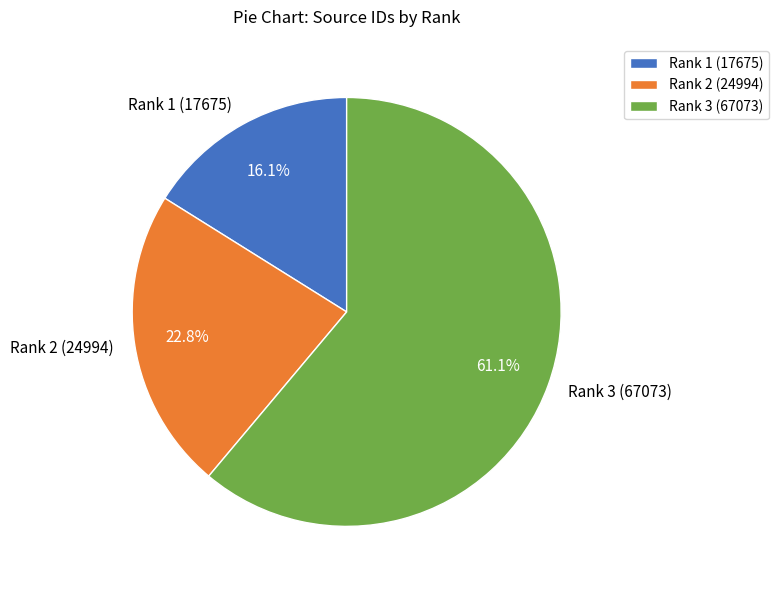

Which category has the smallest portion of the pie?

Rank 1 (17675)